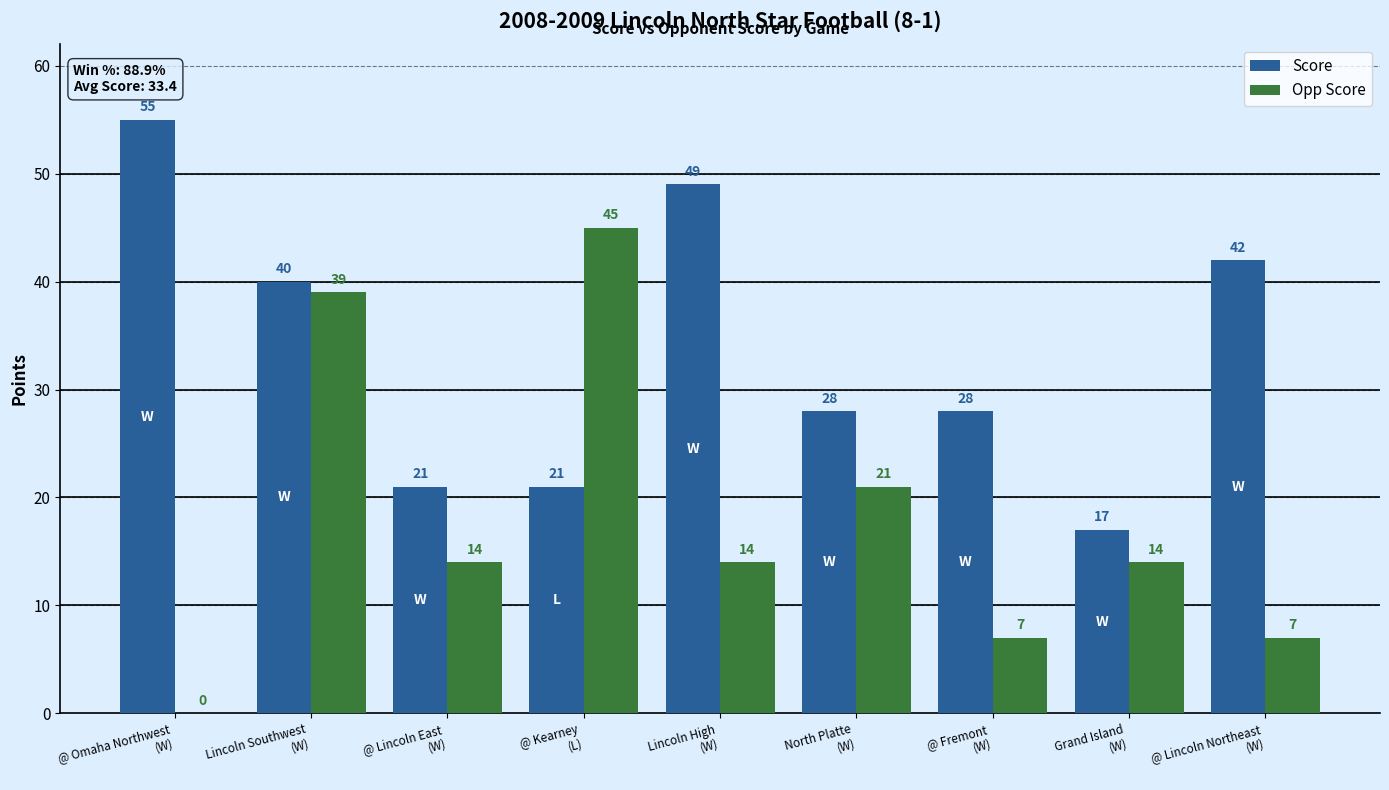

Which series has the largest total across all categories?

Score